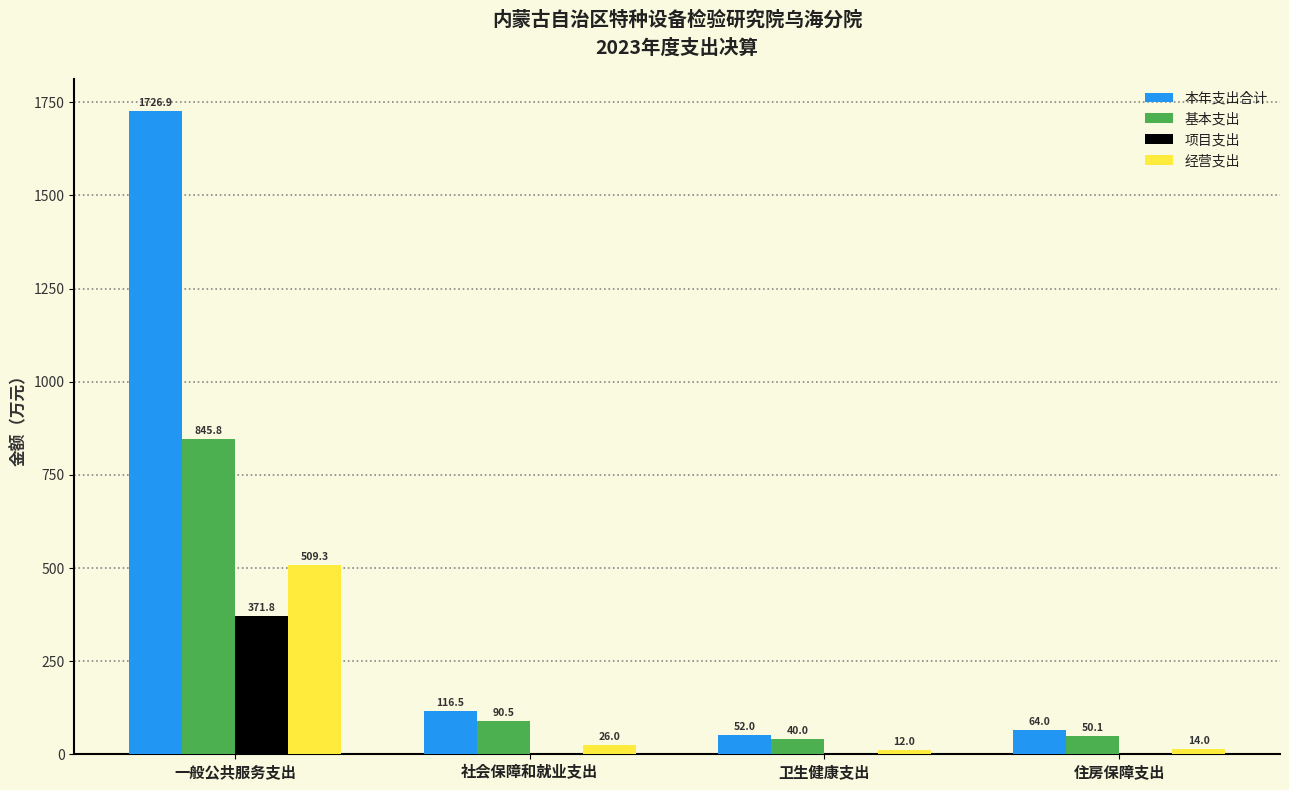

Which series has the largest total across all categories?

本年支出合计